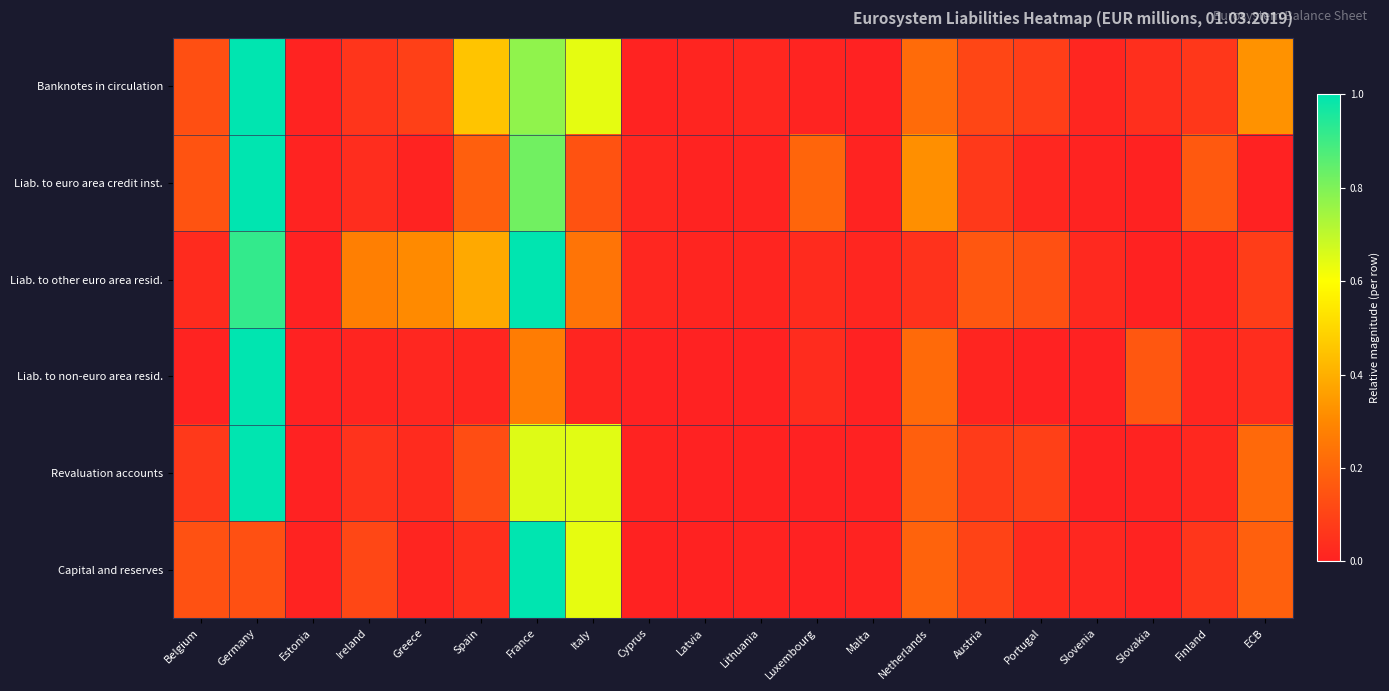

At Latvia, list the series in order from largest to smallest.

Liab. to other euro area resid., Banknotes in circulation, Liab. to euro area credit inst., Capital and reserves, Revaluation accounts, Liab. to non-euro area resid.